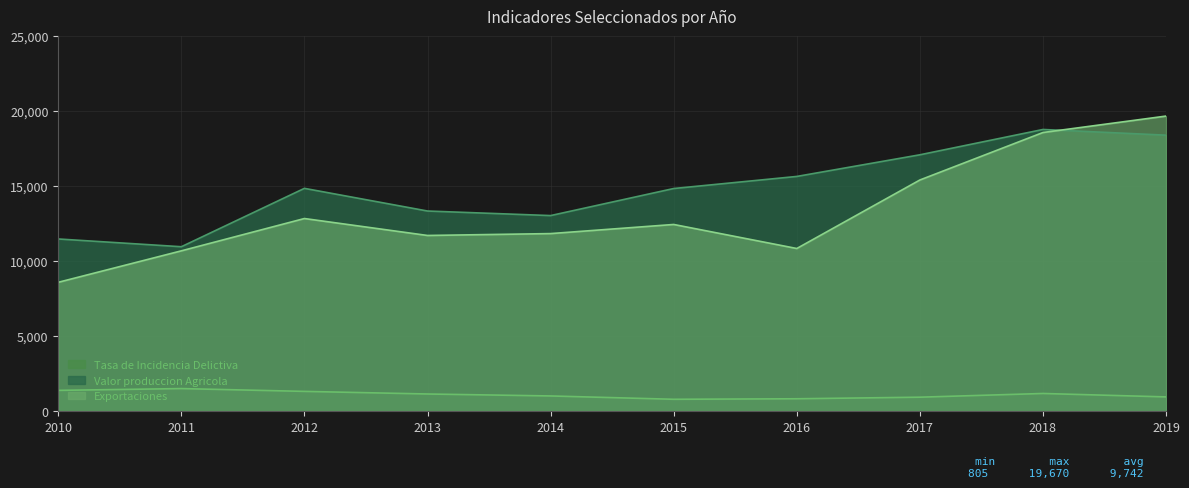

What is the difference between the second highest and minimum values in the Tasa de Incidencia Delictiva series?

593.2